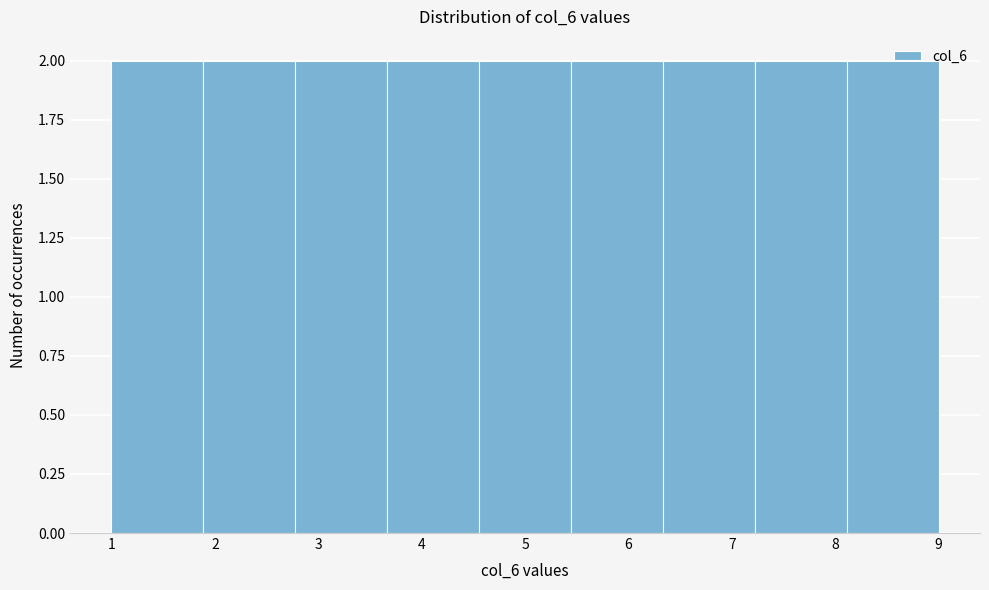

Reading left to right, transcribe this chart: for each bar, give the range it covers on the x-axis and its height. Neither the bar edges nor the heights are printed on the chart, so give them approximately, as read against the axes.

1.0 to 1.9: 2
1.9 to 2.8: 2
2.8 to 3.7: 2
3.7 to 4.6: 2
4.6 to 5.4: 2
5.4 to 6.3: 2
6.3 to 7.2: 2
7.2 to 8.1: 2
8.1 to 9.0: 2